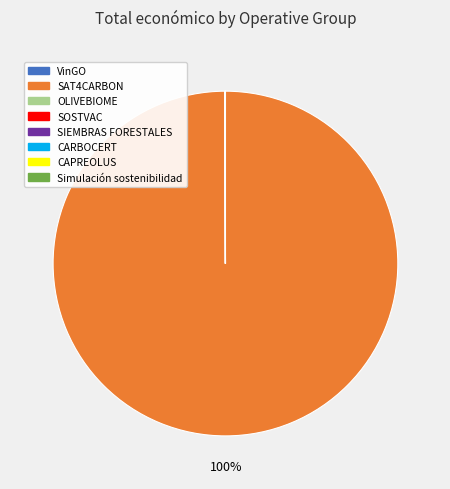

To the nearest percent, what portion does SAT4CARBON represent?

100%